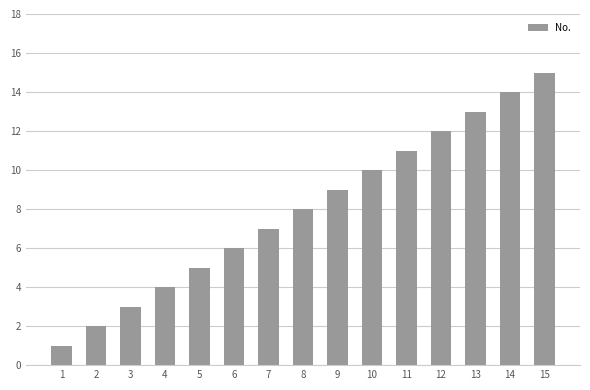

What value does the data have at 15, to the nearest 10?

20